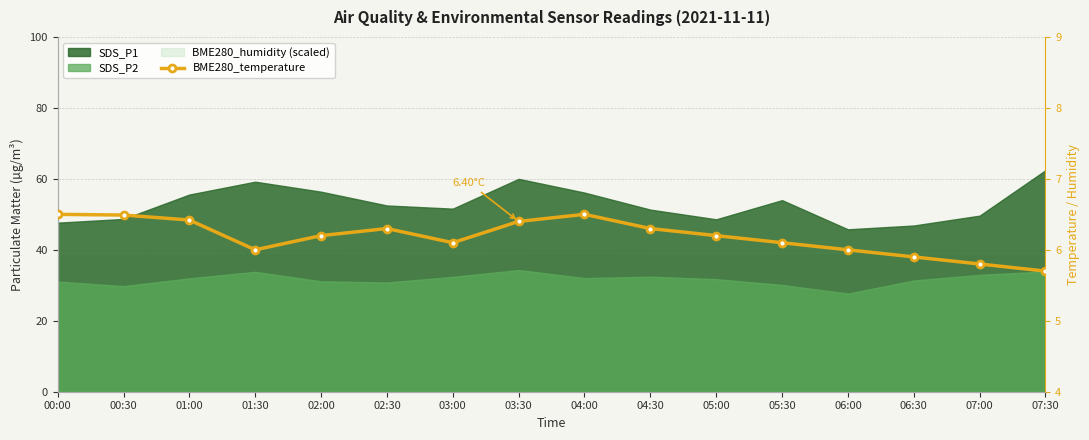

Reading left to right, extract all data points from this chart.

00:00=6.5	00:30=6.5	01:00=6.4	01:30=6.0	02:00=6.2	02:30=6.3	03:00=6.1	03:30=6.4	04:00=6.5	04:30=6.3	05:00=6.2	05:30=6.1	06:00=6.0	06:30=5.9	07:00=5.8	07:30=5.7